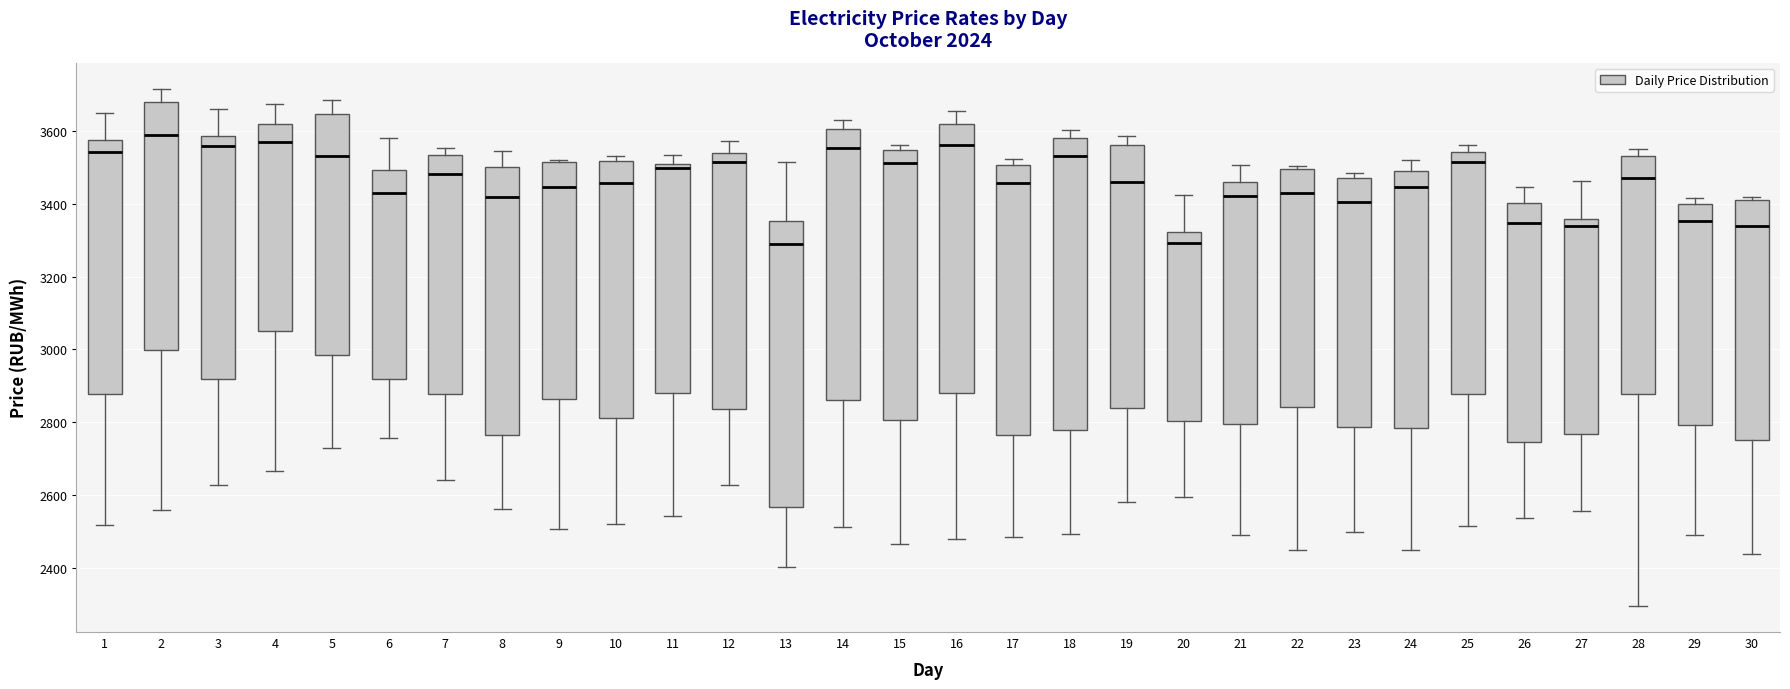

Reading left to right, transcribe this box plot: for each box, give where its median line is, the range the box spans, and where its two whiskers end, as read against the y-axis. The values are not printed on the chart, so give them approximately, as read against the axis.

1: median 3540, box 2880 to 3580, whiskers 2520 to 3640
2: median 3580, box 3000 to 3680, whiskers 2560 to 3720
3: median 3560, box 2920 to 3580, whiskers 2620 to 3660
4: median 3560, box 3060 to 3620, whiskers 2660 to 3680
5: median 3540, box 2980 to 3640, whiskers 2720 to 3680
6: median 3420, box 2920 to 3500, whiskers 2760 to 3580
7: median 3480, box 2880 to 3540, whiskers 2640 to 3560
8: median 3420, box 2760 to 3500, whiskers 2560 to 3540
9: median 3440, box 2860 to 3520, whiskers 2500 to 3520
10: median 3460, box 2820 to 3520, whiskers 2520 to 3520 (just above the box's upper edge)
11: median 3500 (just below the box's upper edge), box 2880 to 3500, whiskers 2540 to 3540
12: median 3520, box 2840 to 3540, whiskers 2620 to 3580
13: median 3280, box 2560 to 3360, whiskers 2400 to 3520
14: median 3560, box 2860 to 3600, whiskers 2520 to 3620
15: median 3520, box 2800 to 3540, whiskers 2460 to 3560
16: median 3560, box 2880 to 3620, whiskers 2480 to 3660
17: median 3460, box 2760 to 3500, whiskers 2480 to 3520
18: median 3520, box 2780 to 3580, whiskers 2500 to 3600
19: median 3460, box 2840 to 3560, whiskers 2580 to 3580
20: median 3300, box 2800 to 3320, whiskers 2600 to 3420
21: median 3420, box 2800 to 3460, whiskers 2500 to 3500
22: median 3420, box 2840 to 3500, whiskers 2440 to 3500 (just above the box's upper edge)
23: median 3400, box 2780 to 3480, whiskers 2500 to 3480 (just above the box's upper edge)
24: median 3440, box 2780 to 3480, whiskers 2440 to 3520
25: median 3520, box 2880 to 3540, whiskers 2520 to 3560
26: median 3340, box 2740 to 3400, whiskers 2540 to 3440
27: median 3340, box 2760 to 3360, whiskers 2560 to 3460
28: median 3480, box 2880 to 3540, whiskers 2300 to 3540 (just above the box's upper edge)
29: median 3360, box 2800 to 3400, whiskers 2500 to 3420
30: median 3340, box 2760 to 3400, whiskers 2440 to 3420